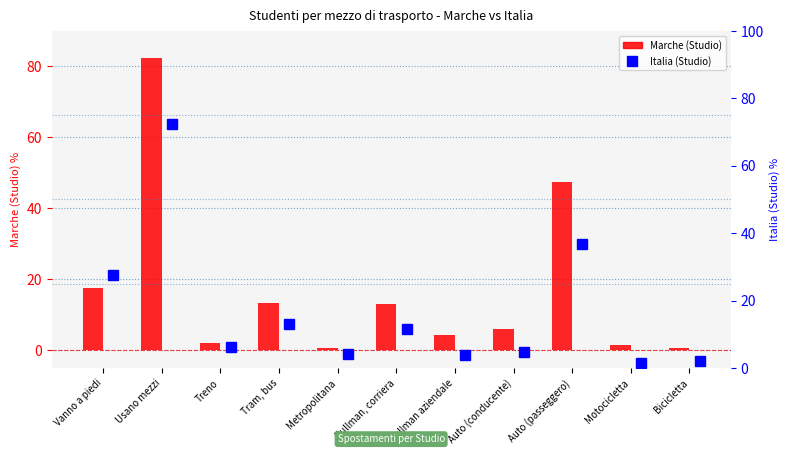

Which label corresponds to the largest value in the chart?

Usano mezzi